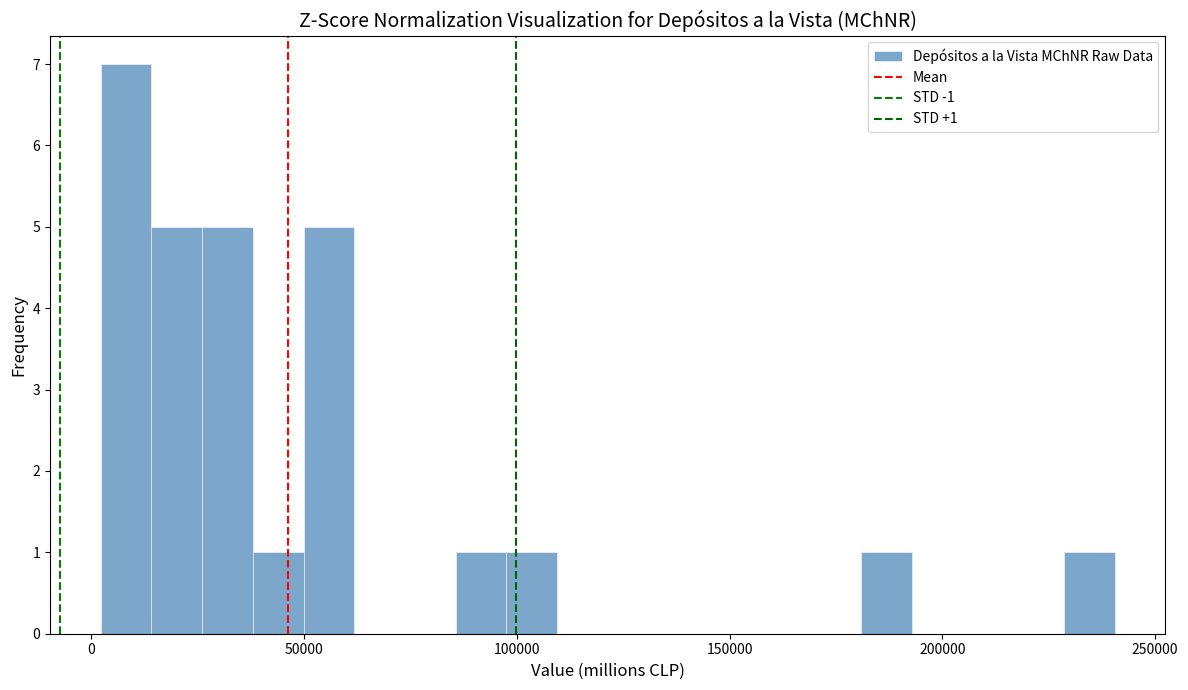

Around what value on the x-axis is the tallest bar? Give the approximate position of its centre, as read against the axis.

10000